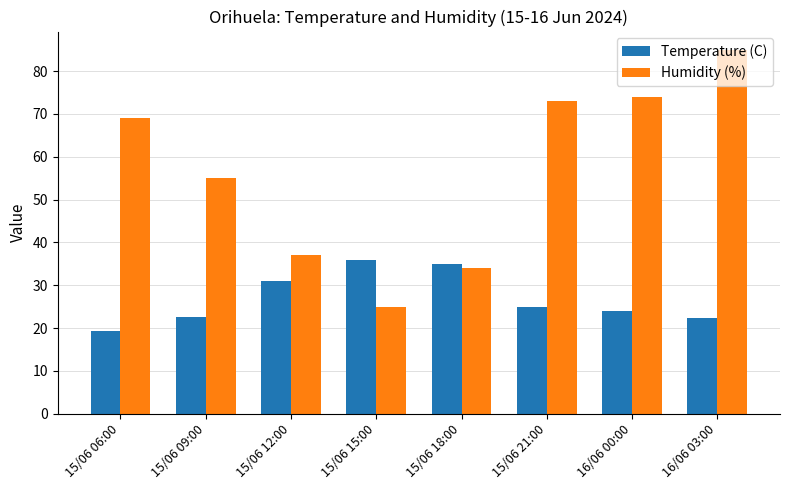

Count the number of categories in the chart.

8